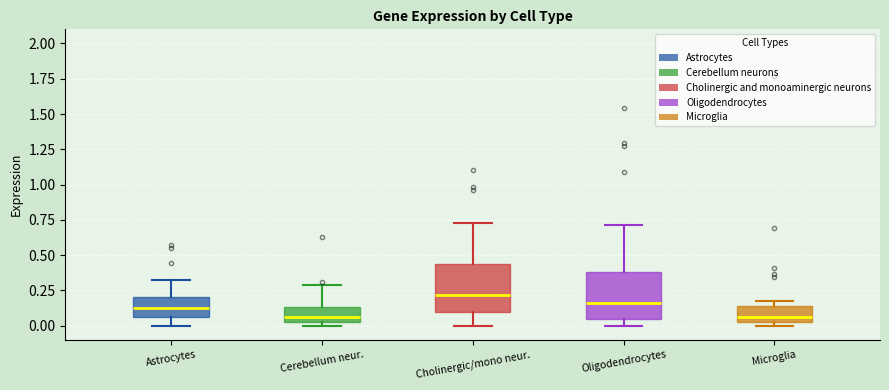

Which box has the highest median line?

Cholinergic/mono neur.